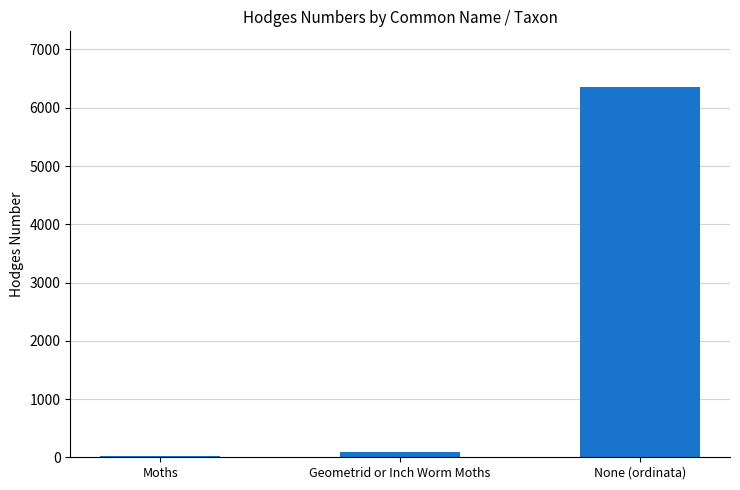

Count the number of categories in the chart.

3